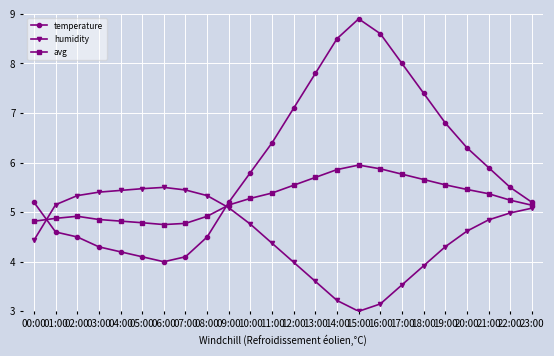

How many data points in avg are less than 5?

9